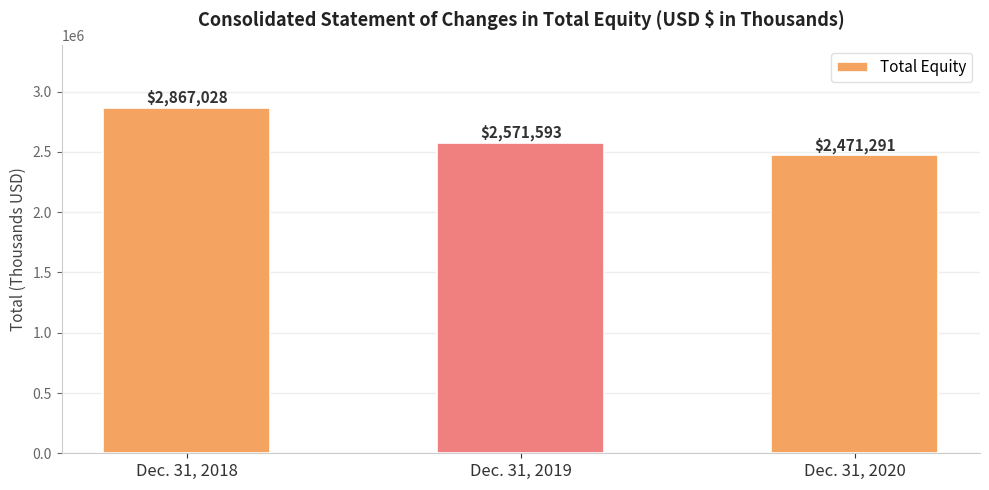

What is the maximum value shown in the chart?

2867028